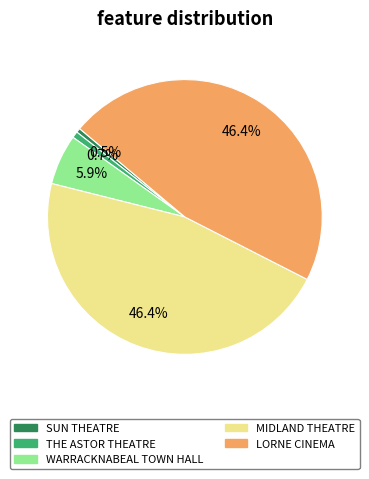

Does WARRACKNABEAL TOWN HALL account for over 50% of the chart?

No